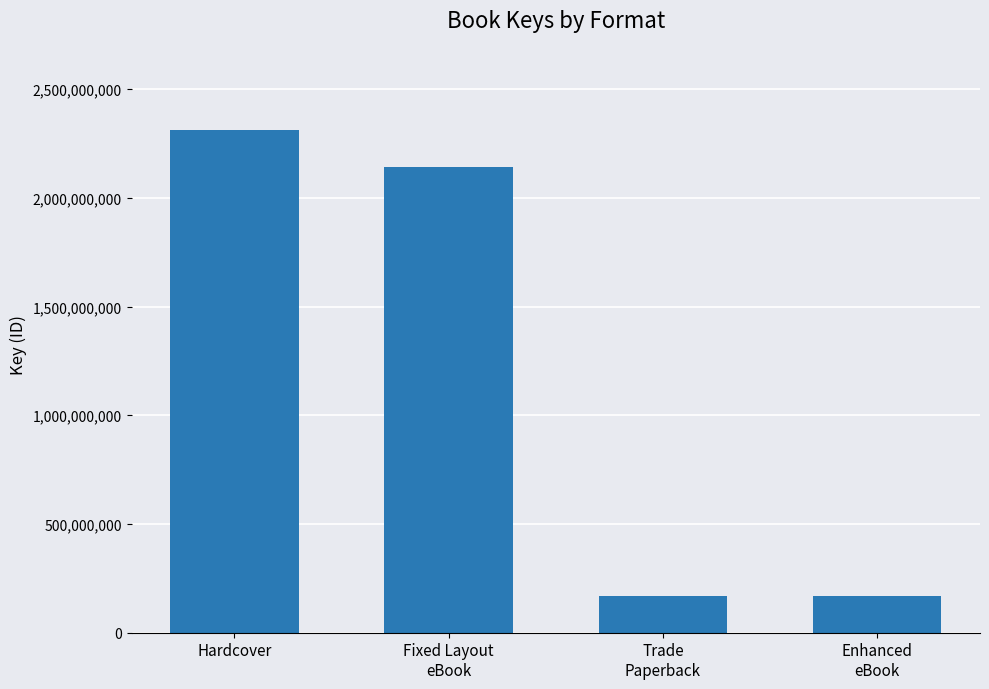

What is the ratio of the value at Fixed Layout
eBook to the value at Enhanced
eBook?

12.7